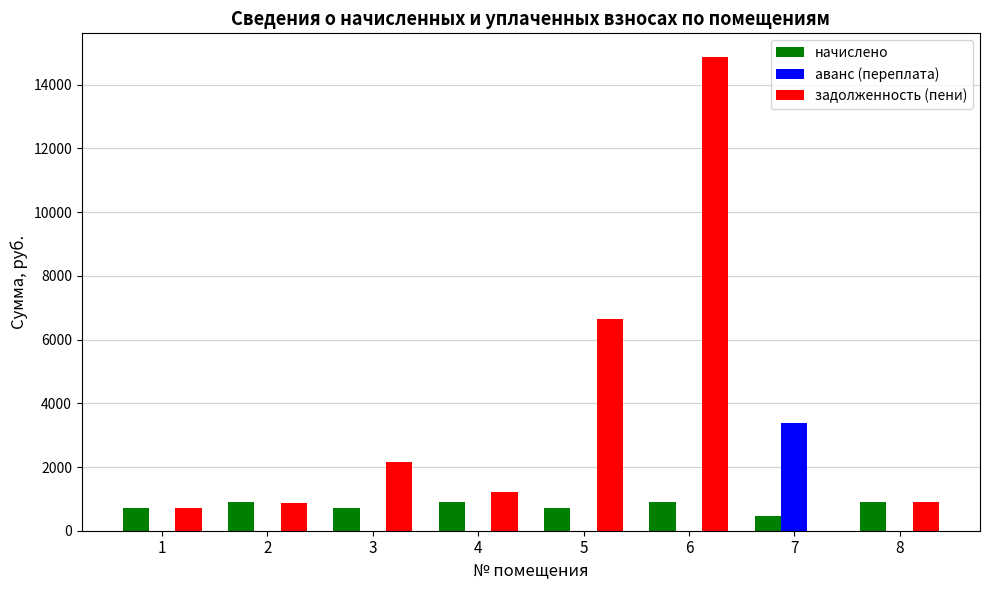

What is the highest value of the задолженность (пени) series?

14869.3